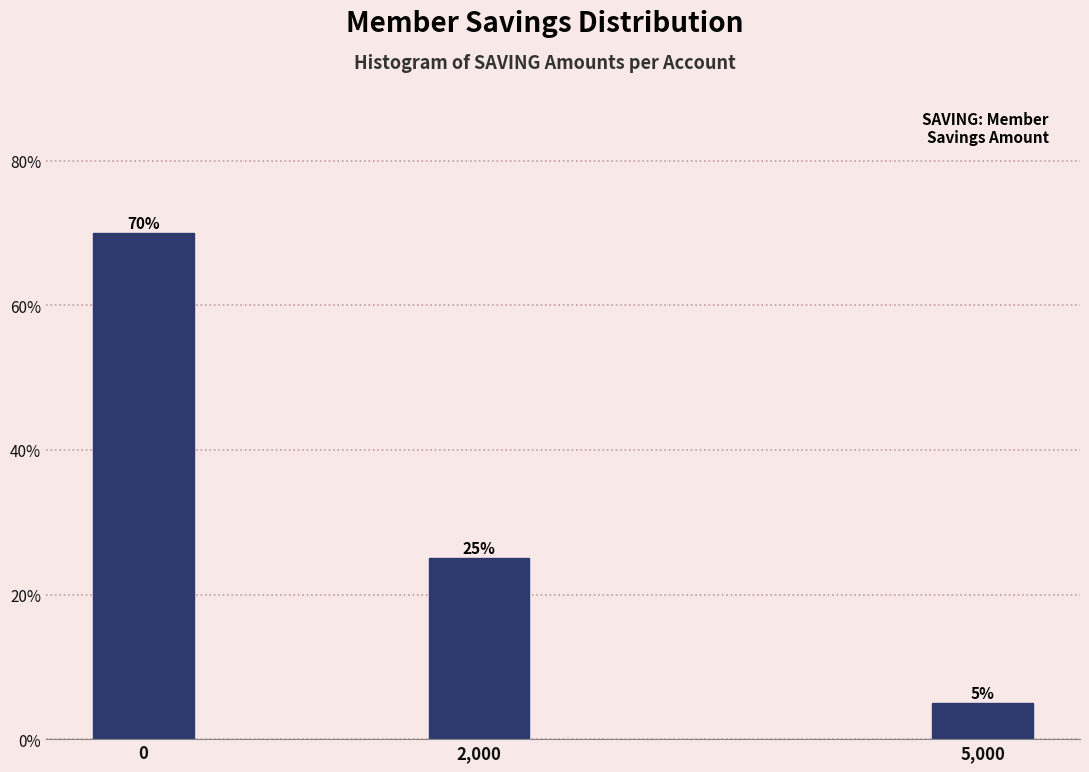

Reading left to right, transcribe all the data shown in this chart.

70	25	5